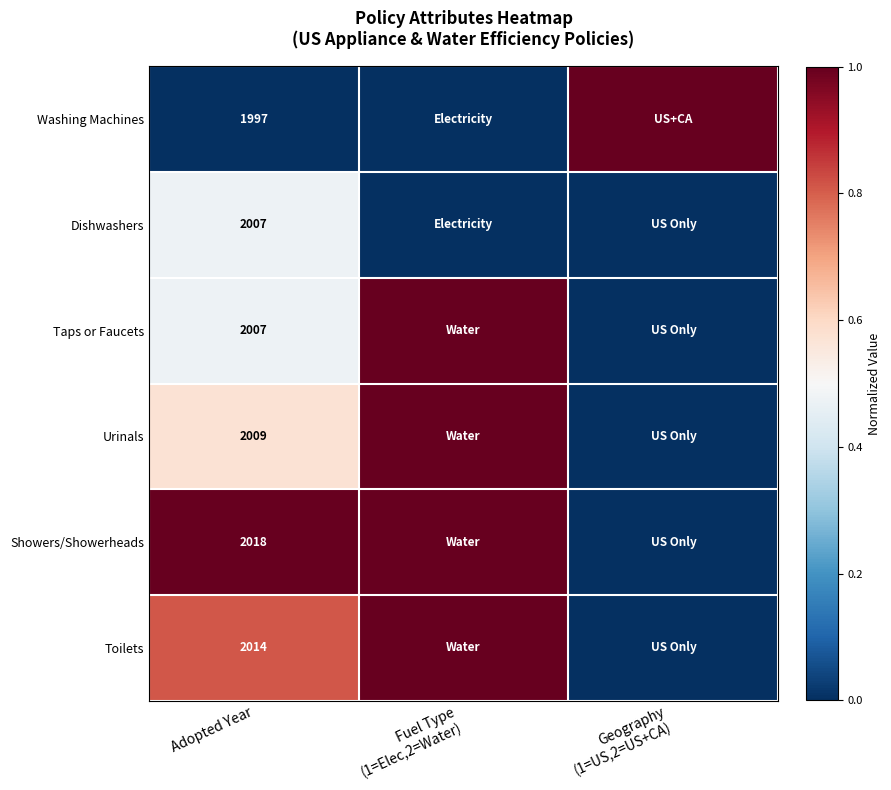

What is the difference between the highest and lowest values at Adopted Year?

21